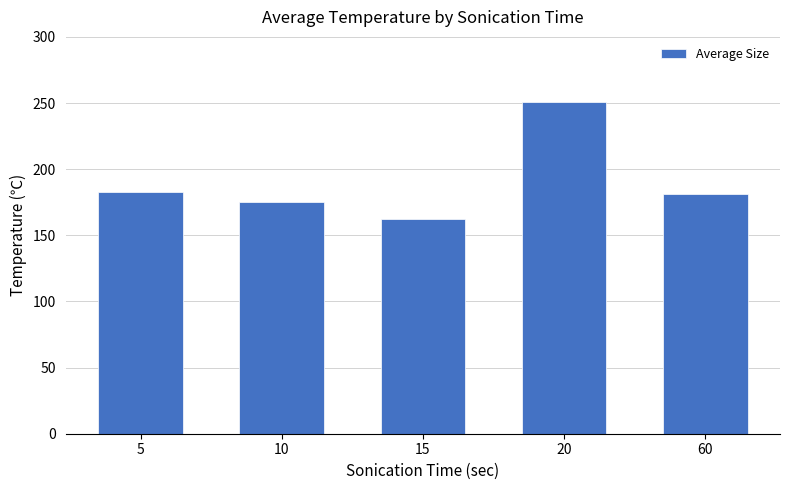

Reading left to right, what are all the values shown in this chart?

5=183.0	10=175.1	15=162.3	20=250.8	60=181.1